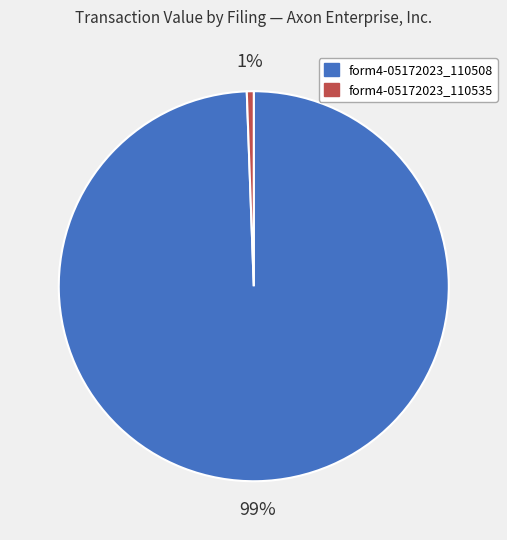

To the nearest percent, what is the average slice percentage?

50%